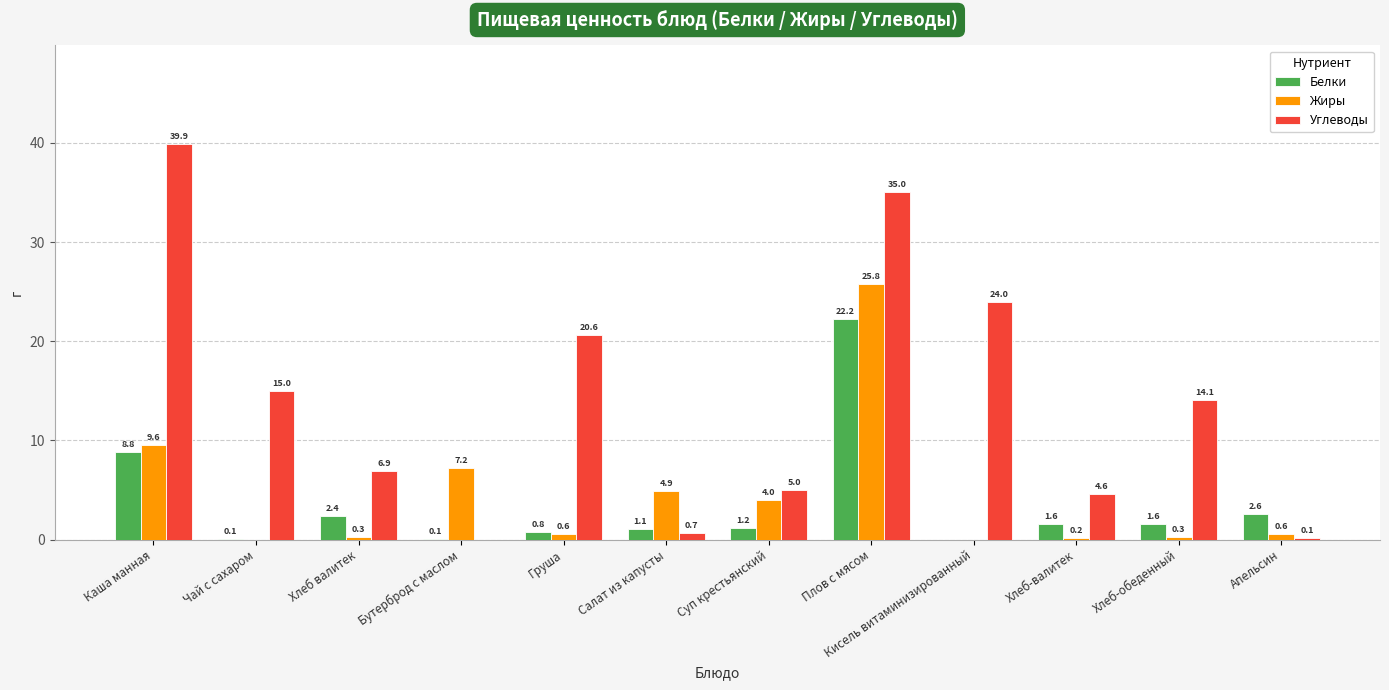

What is the difference between the Углеводы values at Чай с сахаром and Бутерброд с маслом?

15.0